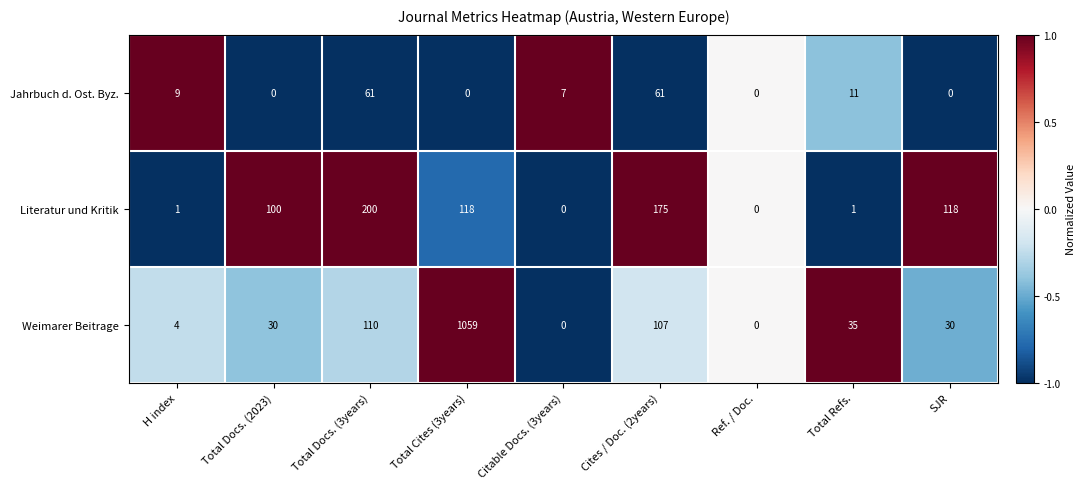

At SJR, list the series in order from largest to smallest.

Literatur und Kritik, Weimarer Beitrage, Jahrbuch d. Ost. Byz.